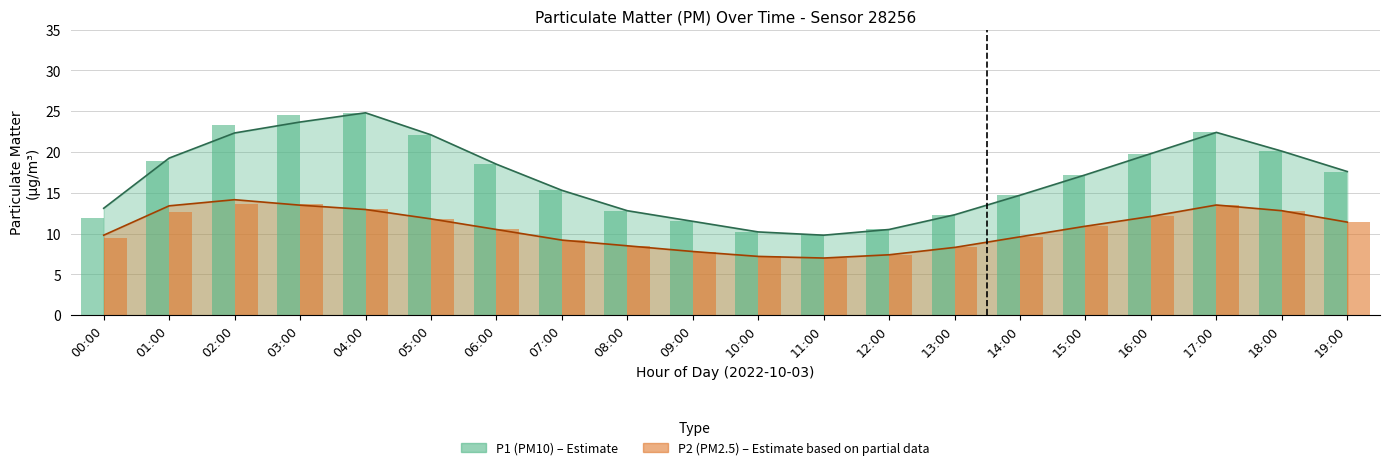

Which series changed the most between 13:00 and 15:00?

P1